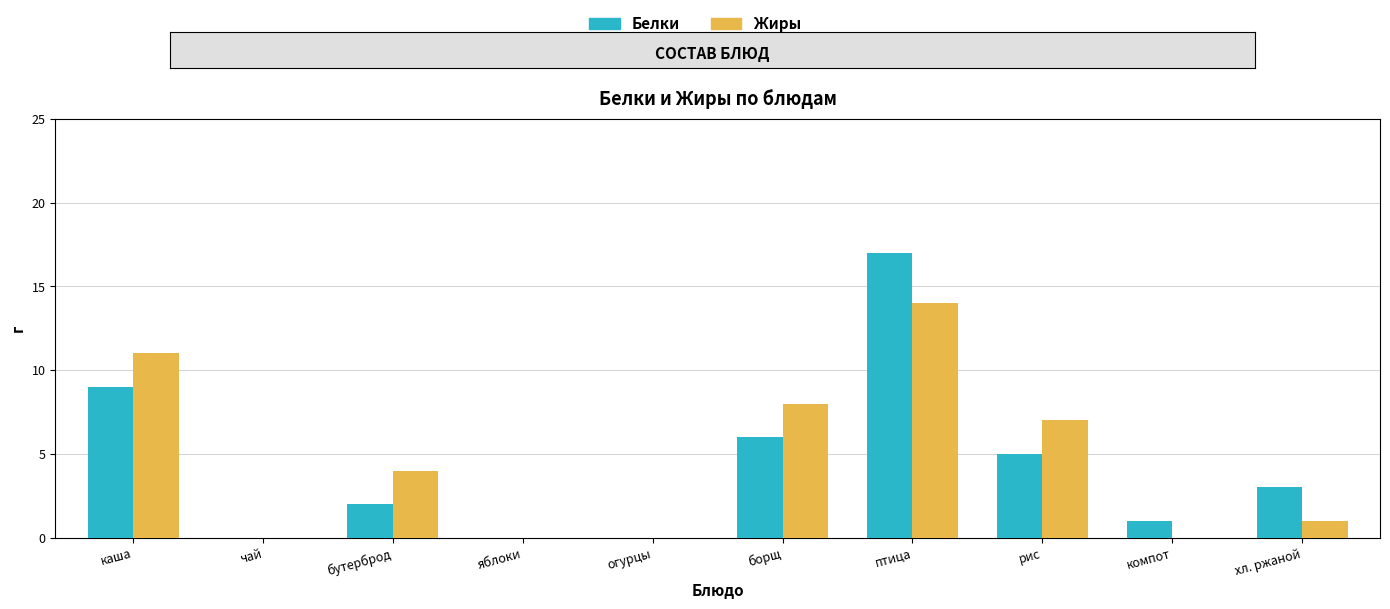

Which series changed the most between бутерброд and огурцы?

Жиры